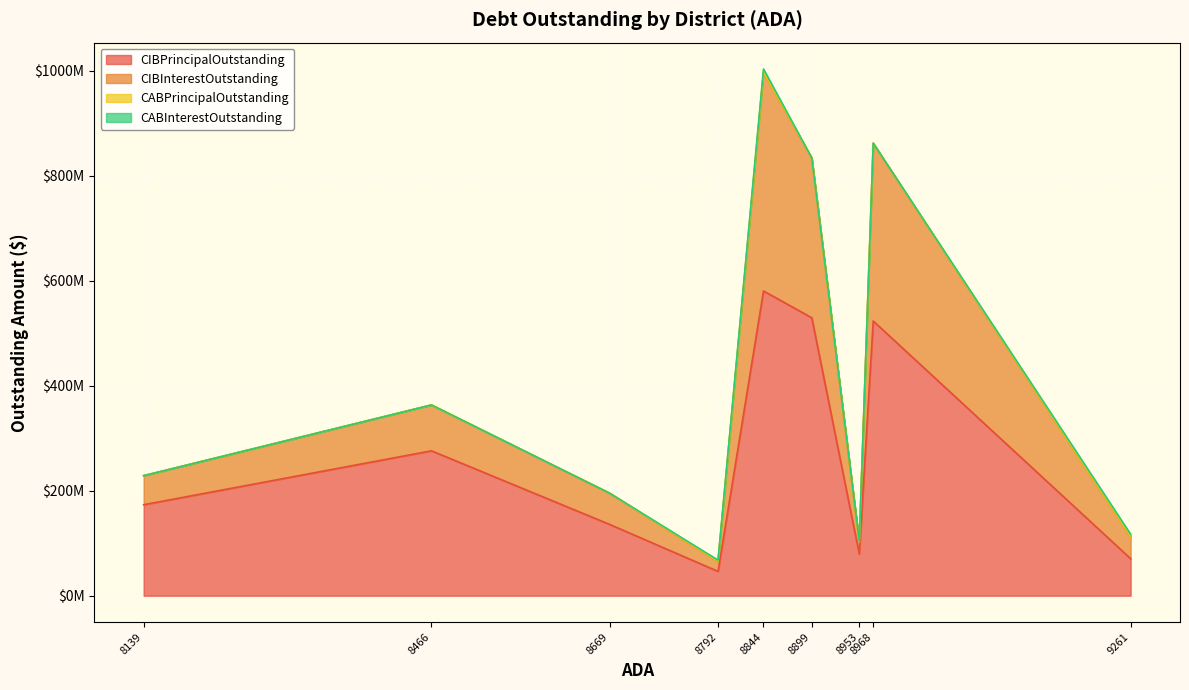

What is the difference between the highest and lowest values at New Braunfels ISD?

529379000.0